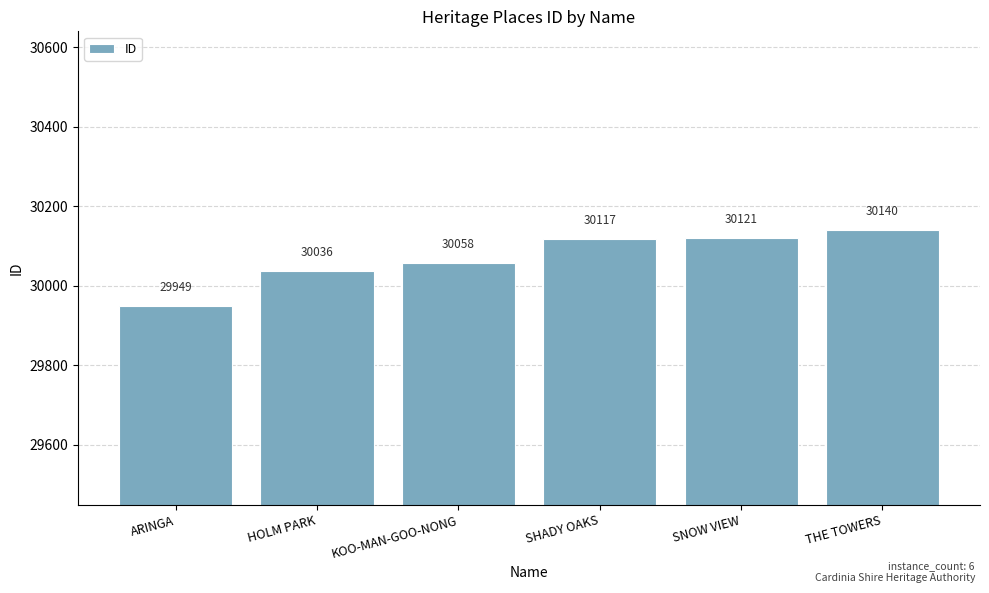

At which category does the chart reach its minimum across all series?

ARINGA